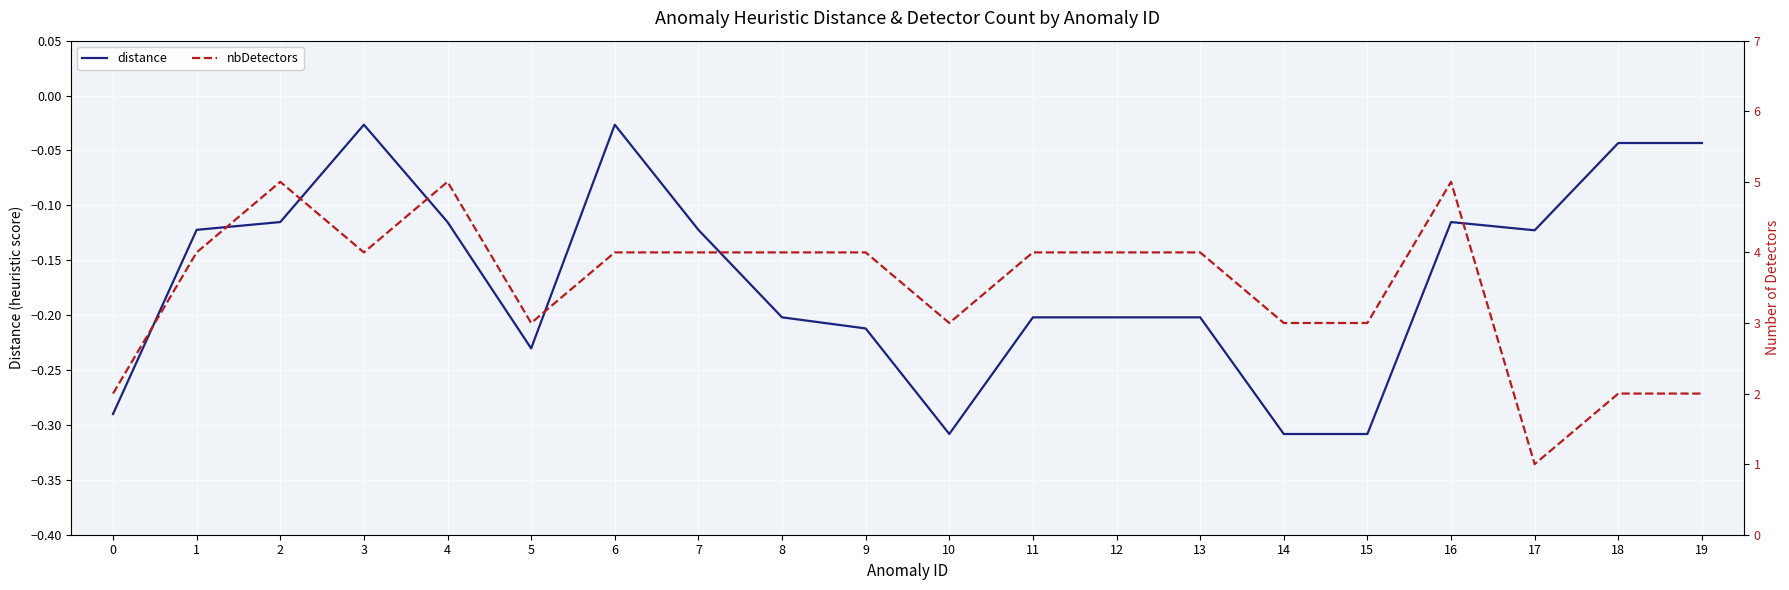

True or false: nbDetectors has a value of 5.0 at 16.

True